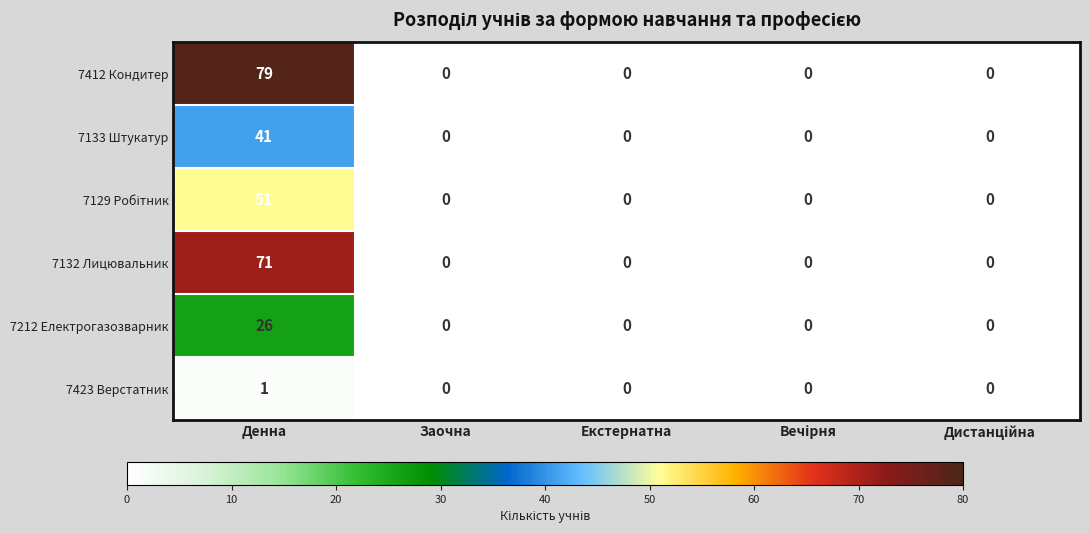

True or false: 7133 Штукатур has a value of 19 at Екстернатна.

False